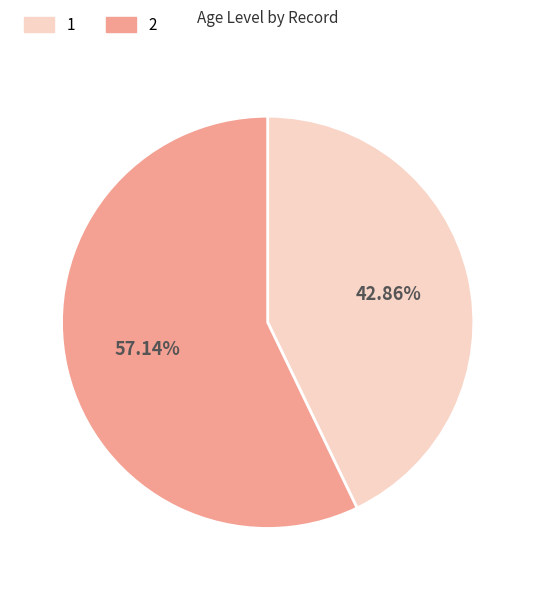

To the nearest percent, what percentage of the pie is 2?

57%